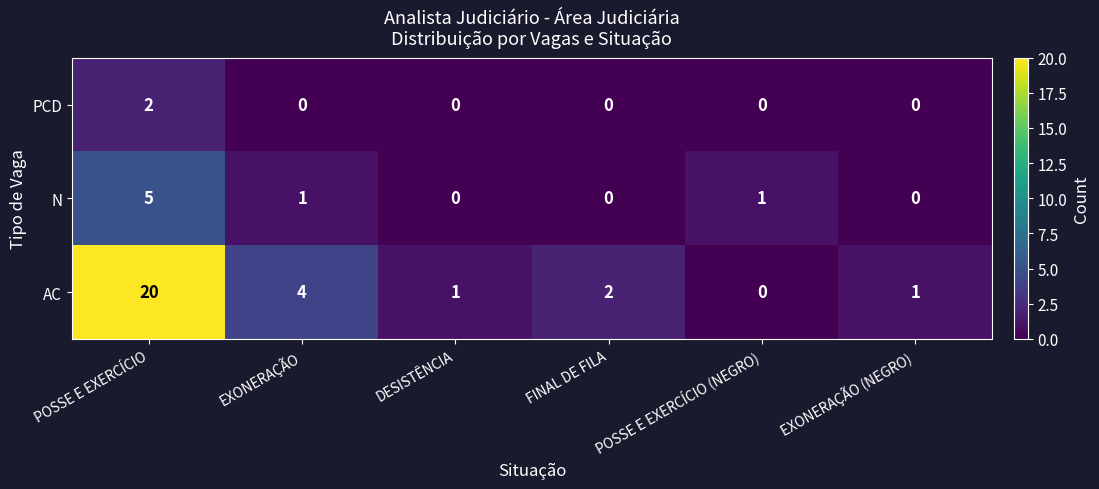

Count the number of data series in this chart.

3